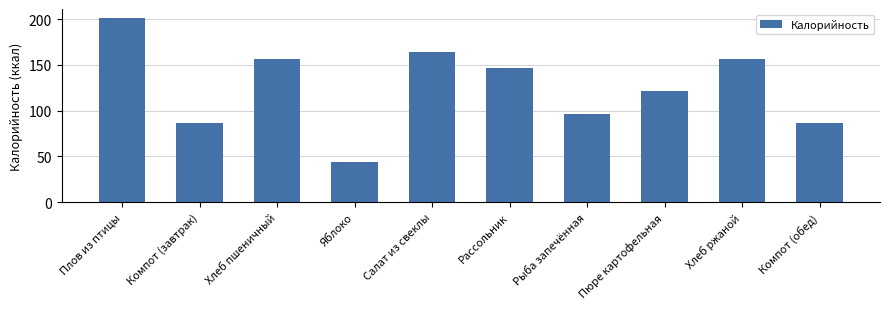

Which label corresponds to the smallest value in the chart?

Яблоко